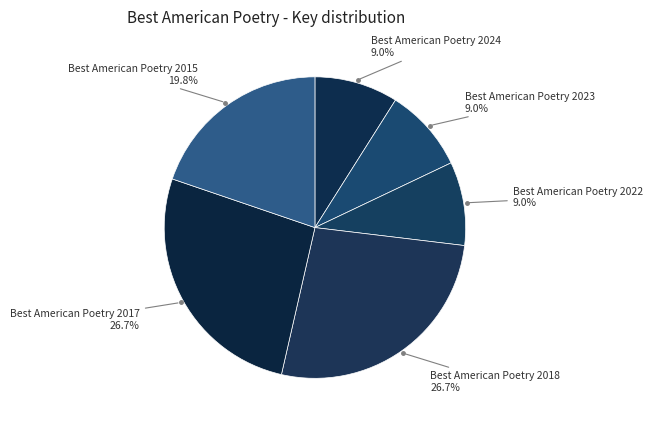

How many slices are in this pie chart?

6